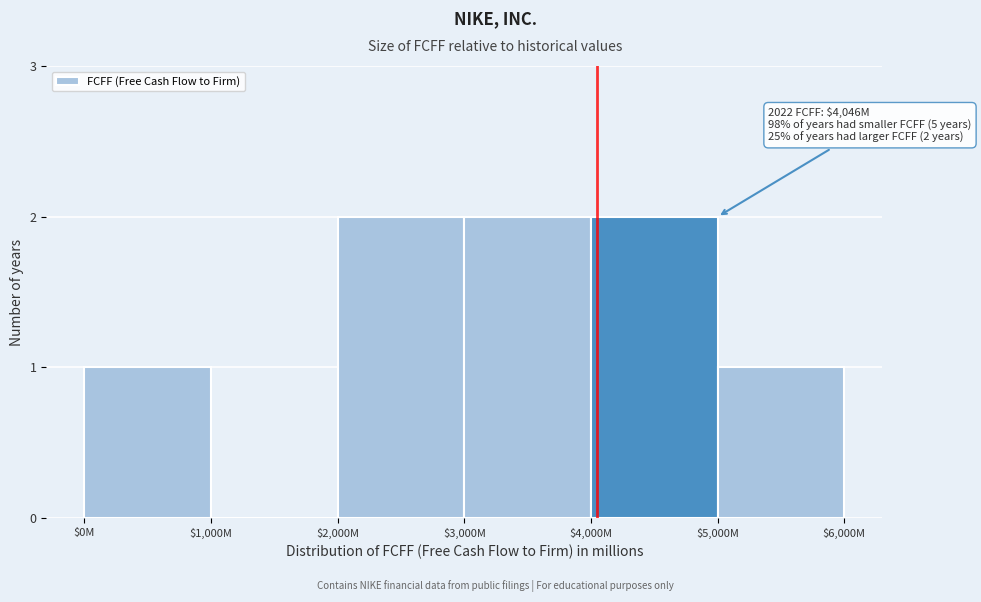

The value at $3,000M is 2. True or false?

True